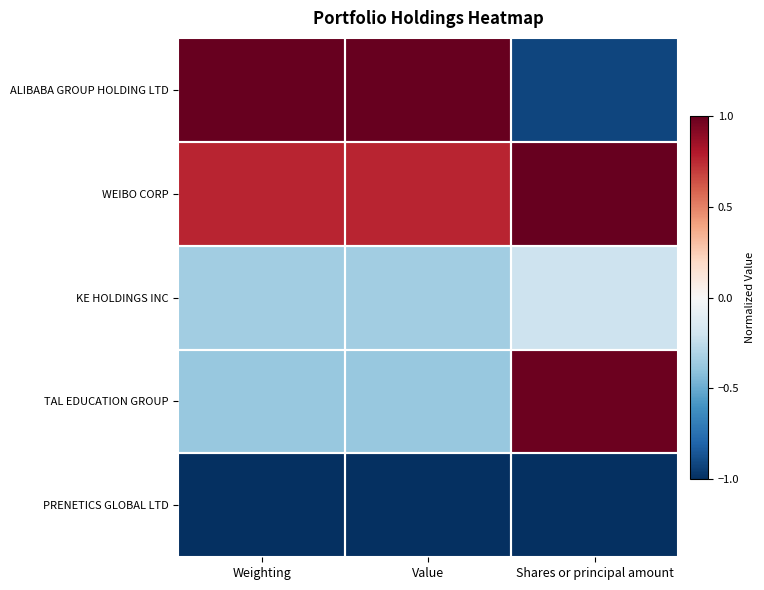

What is the spread (max minus min) of values at Shares or principal amount?

2.0